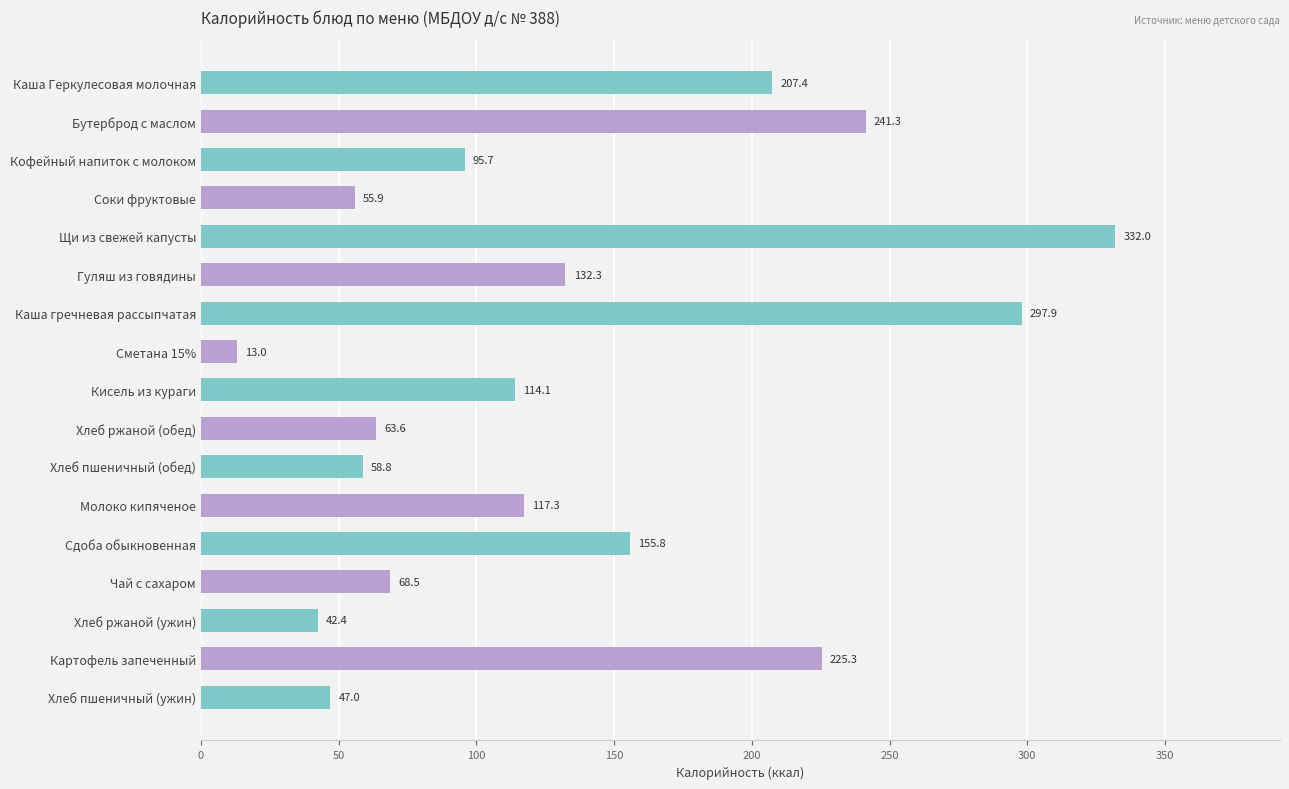

What is the difference between the maximum and second lowest values?

289.6